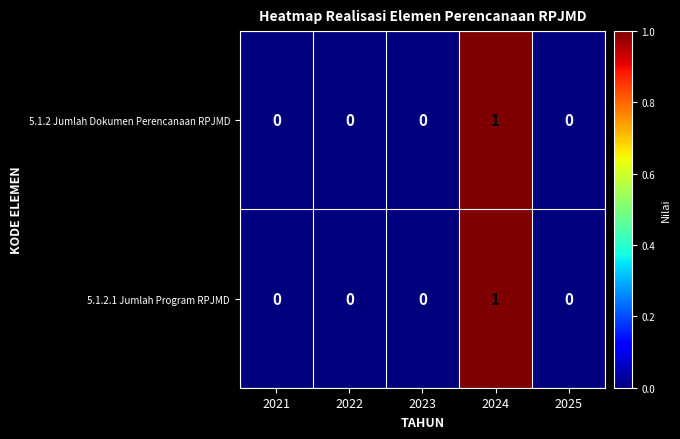

Is the value of 5.1.2 Jumlah Dokumen Perencanaan RPJMD at 2025 greater than the value of 5.1.2.1 Jumlah Program RPJMD at 2024?

No